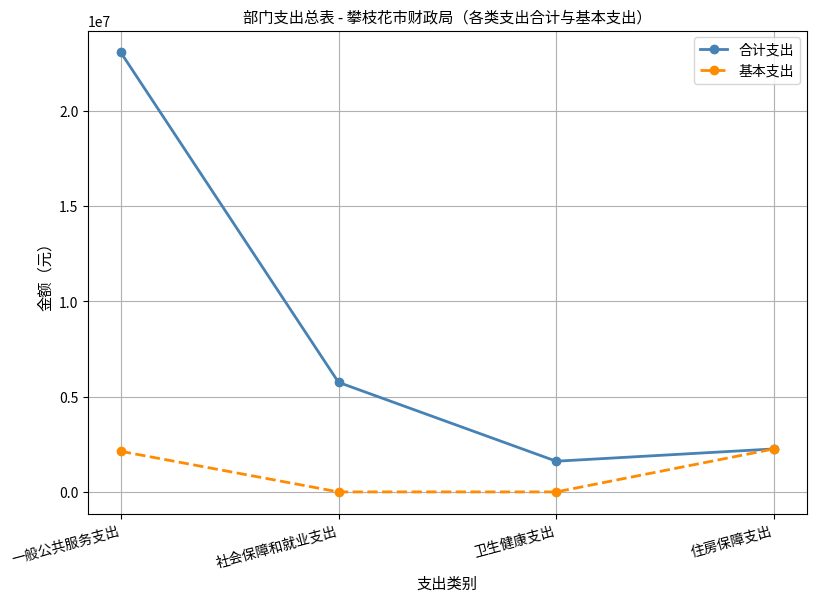

Rank the categories by 合计支出 value from highest to lowest.

一般公共服务支出, 社会保障和就业支出, 住房保障支出, 卫生健康支出